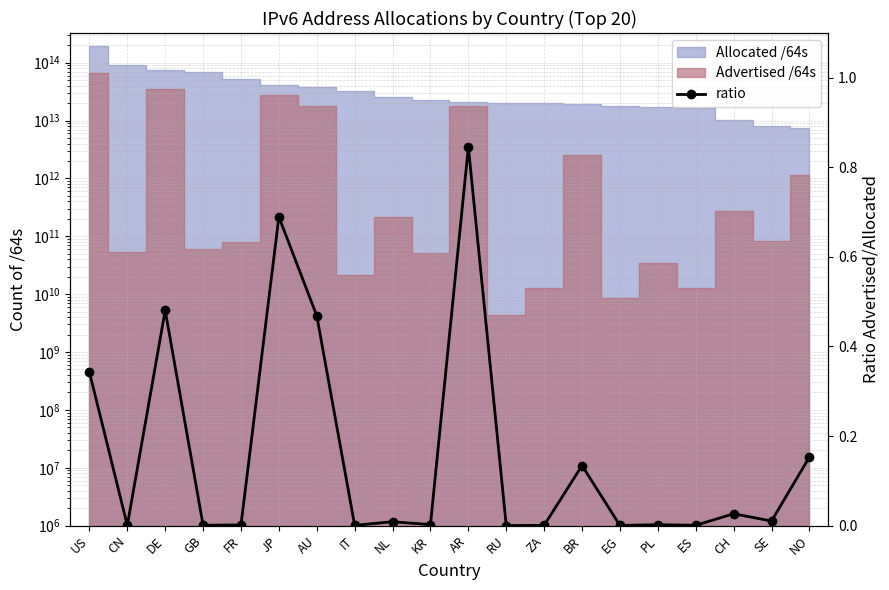

Reading right to left, what are all the values shown in this chart?

0.2	0.0	0.0	0.0	0.0	0.0	0.1	0.0	0.0	0.8	0.0	0.0	0.0	0.5	0.7	0.0	0.0	0.5	0.0	0.3